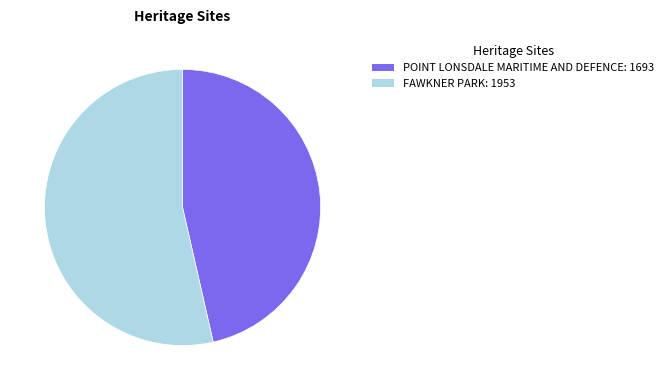

How many segments does this pie chart have?

2